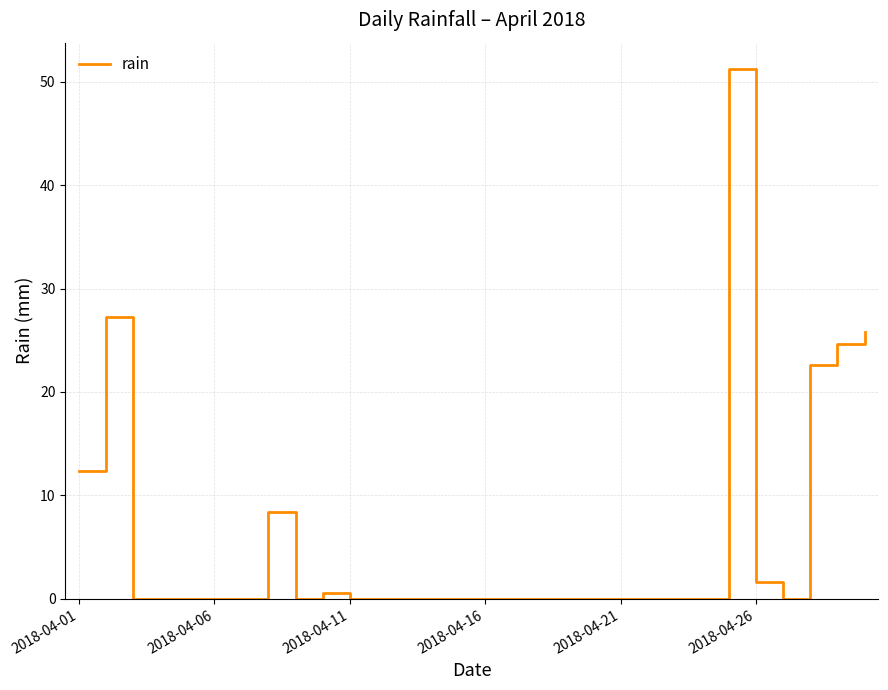

True or false: there are more than 2 points higher than both neighbors.

True